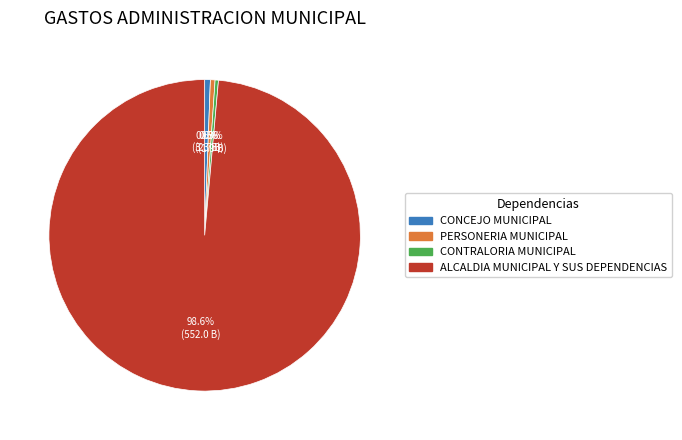

What is the ratio of the value at ALCALDIA MUNICIPAL Y SUS DEPENDENCIAS to the value at CONCEJO MUNICIPAL?

167.7